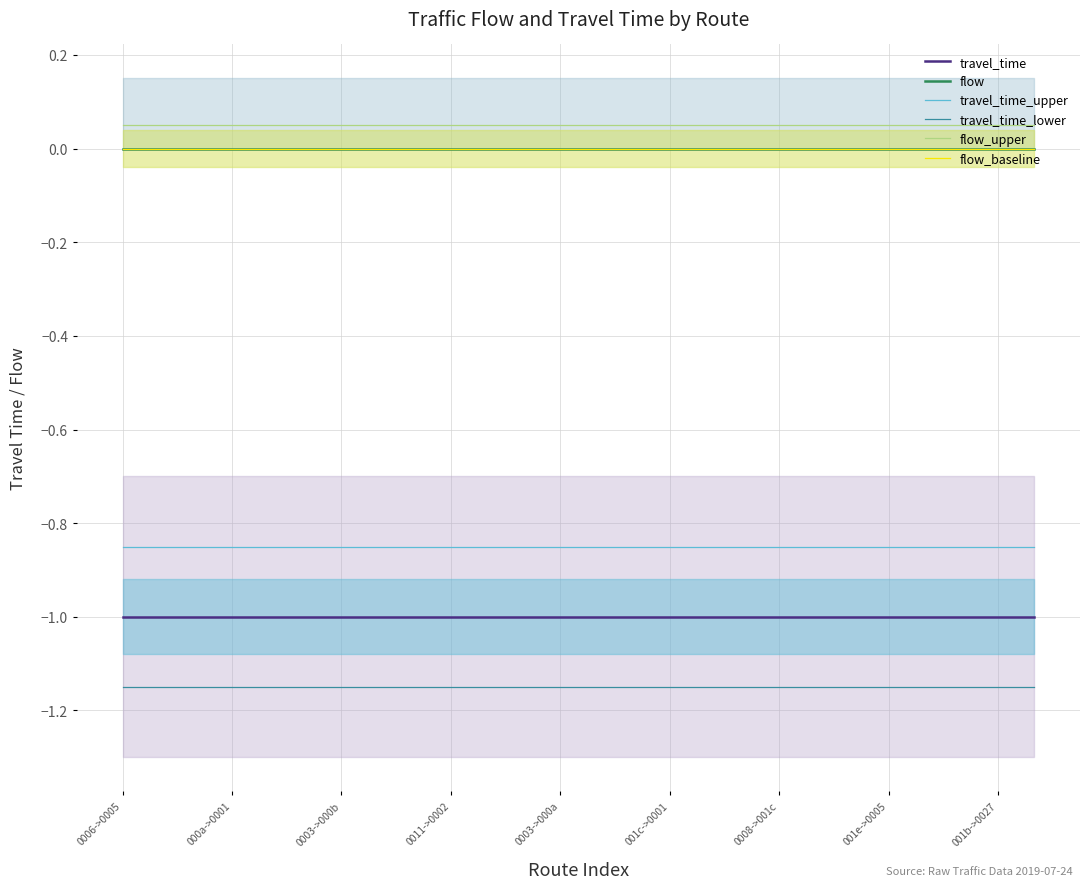

What is the total value across all series at 0003->000b?

-2.9